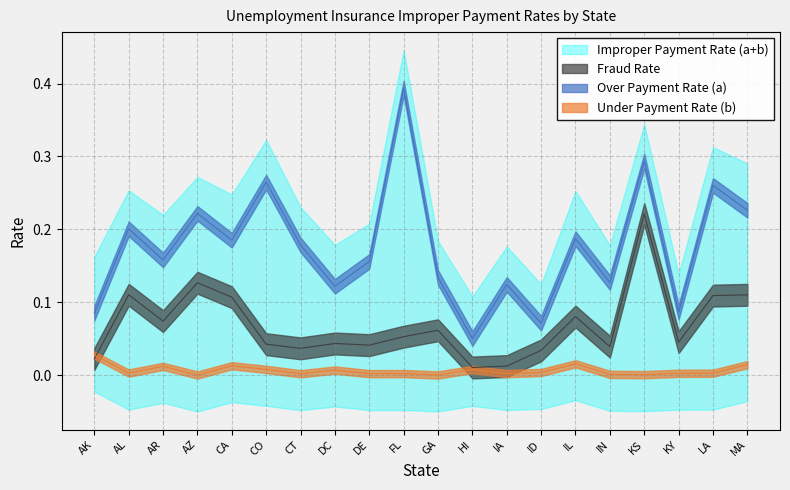

What is the highest value of the Fraud Rate series?

0.2